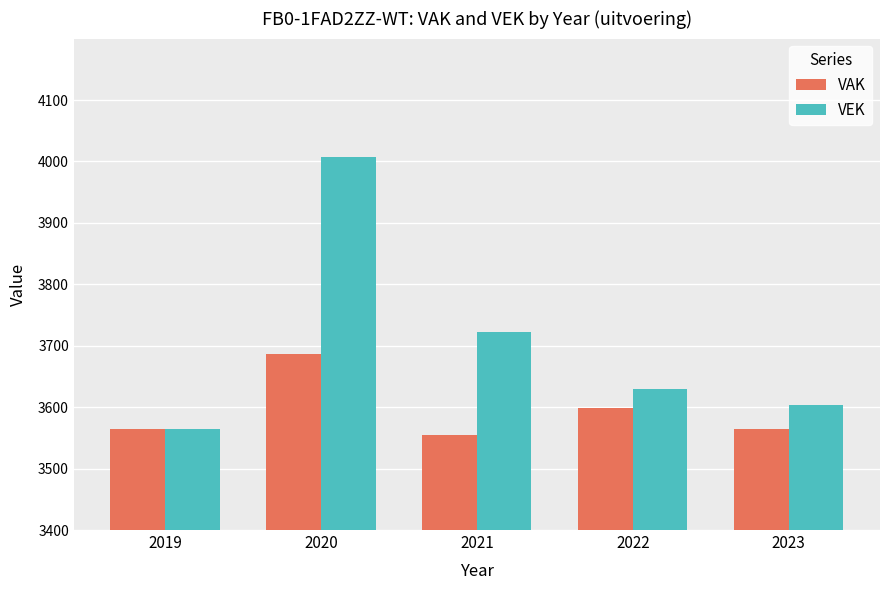

True or false: VAK has a value of 5756 at 2023.

False